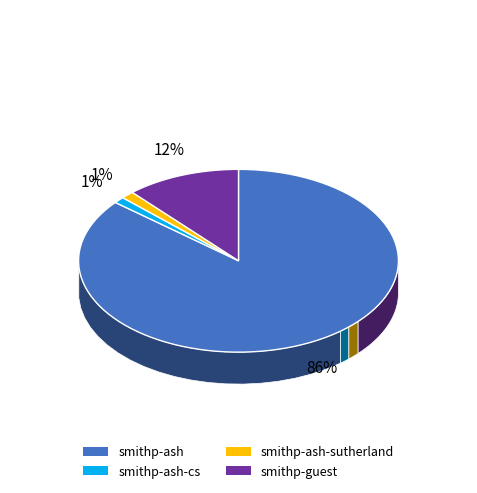

Approximately how many times larger is the value at smithp-guest compared to smithp-ash-cs?

10.4